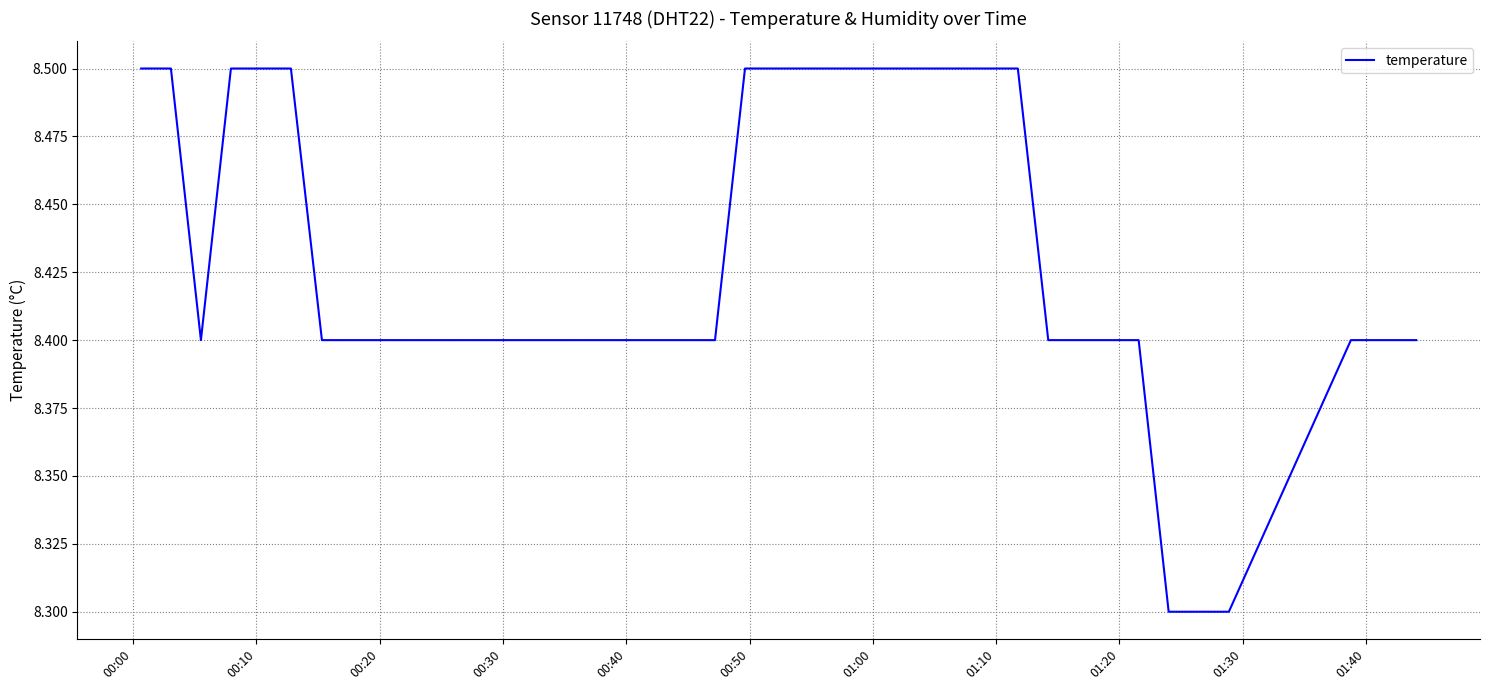

Is this an area chart (filled region under the line)?

No